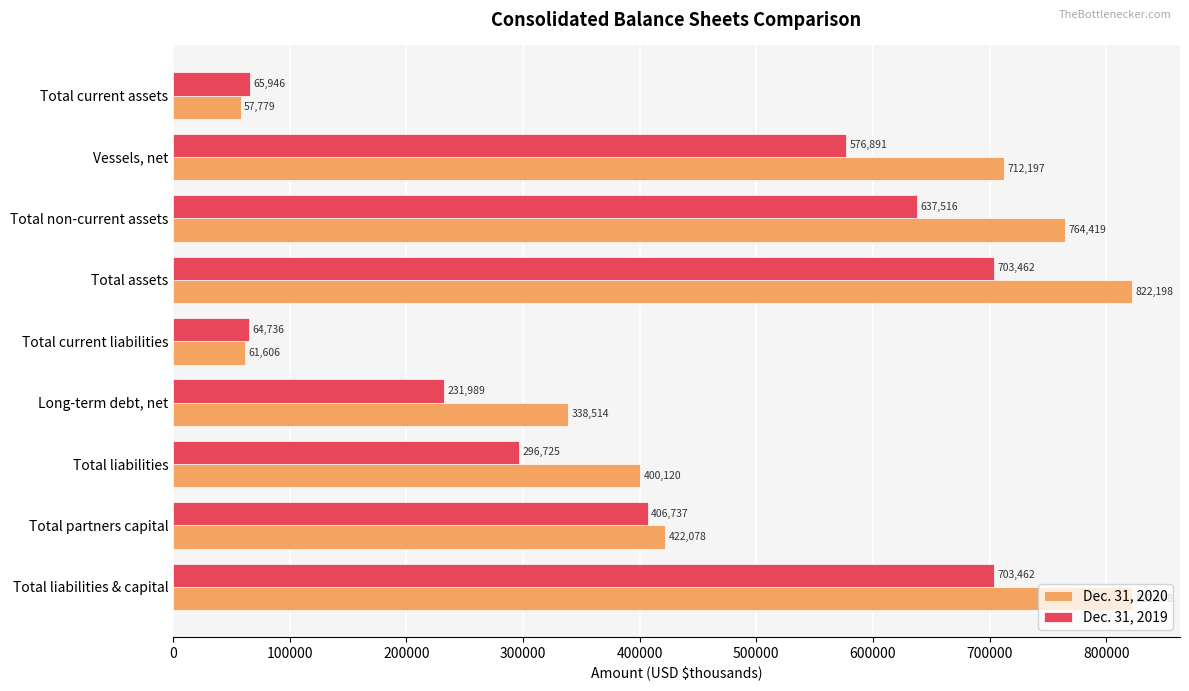

What are all the series names shown in the legend?

Dec. 31, 2020, Dec. 31, 2019